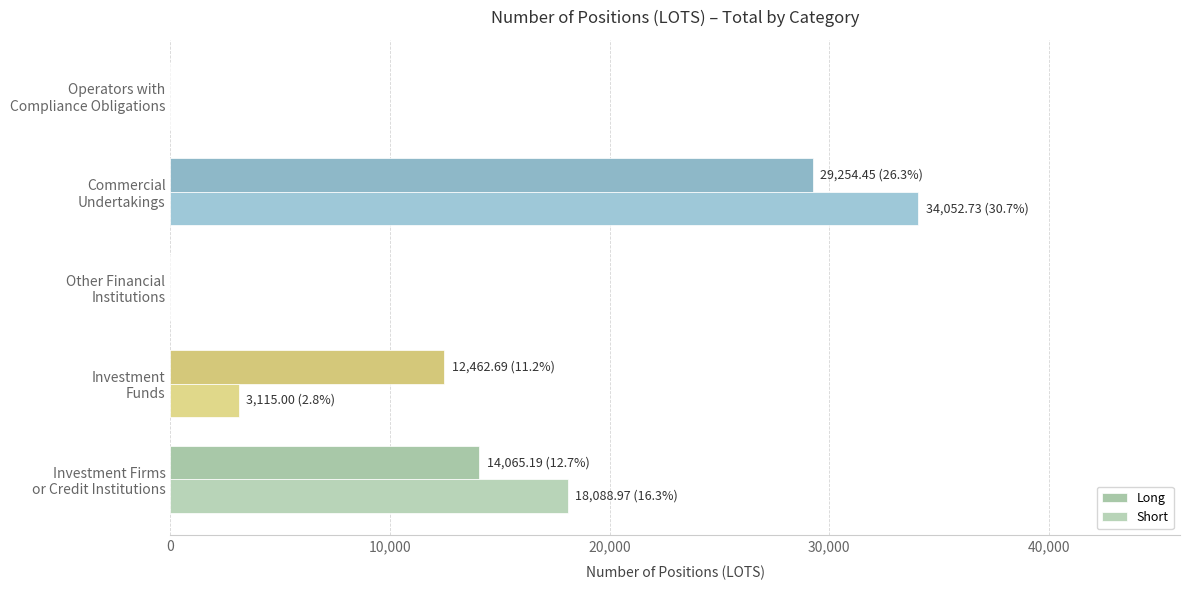

List the series in order of their overall mean, highest first.

Long, Short